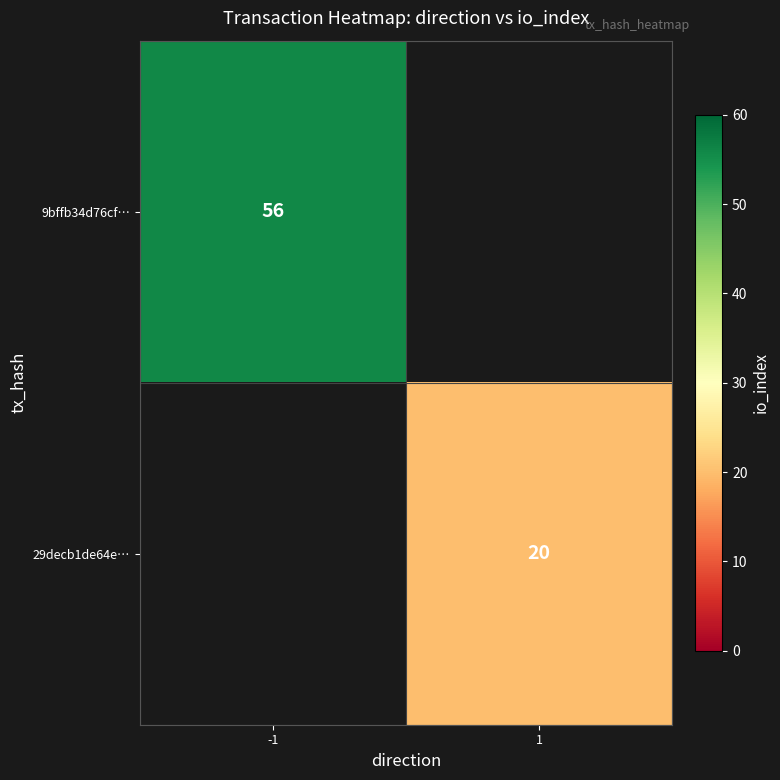

The 9bffb34d76cf… series shows 56 at -1. True or false?

True